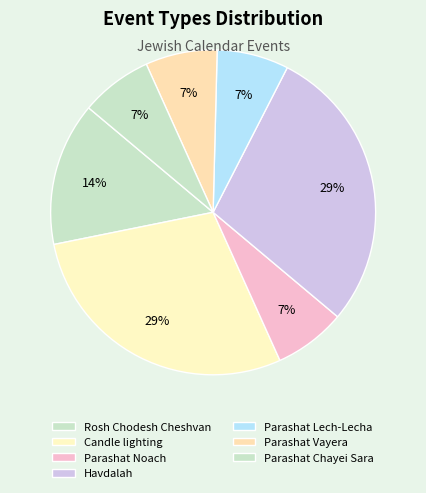

Is there any slice that represents more than half of the pie?

No